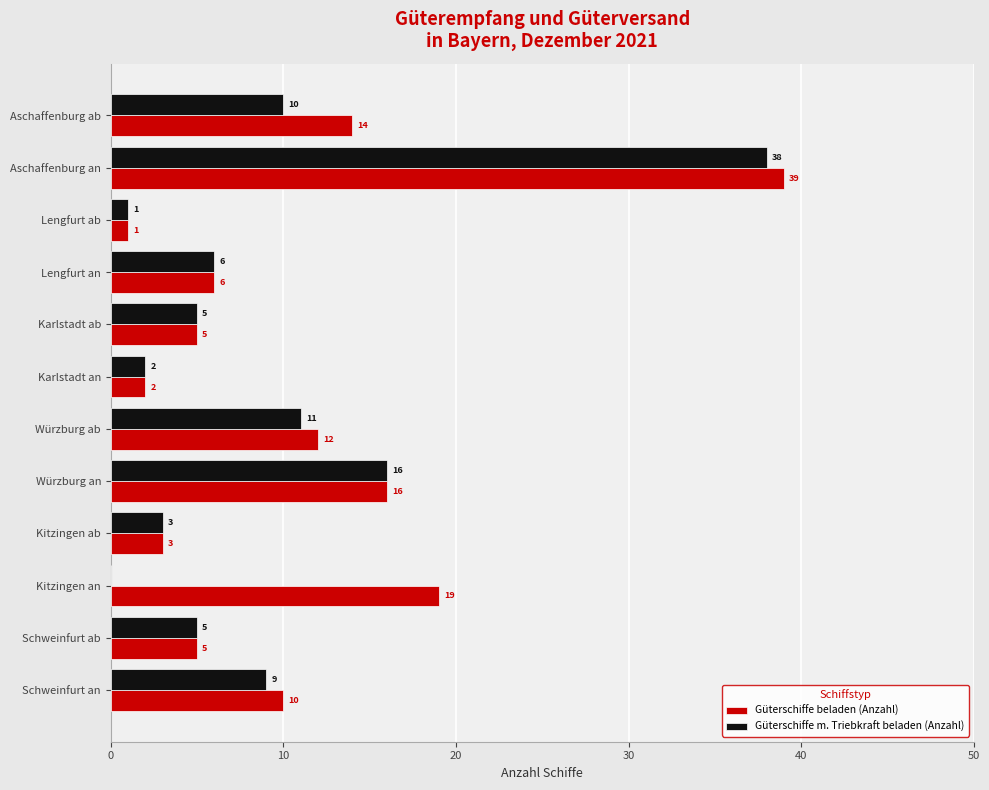

What is the average value of the Güterschiffe m. Triebkraft beladen (Anzahl) series?

9